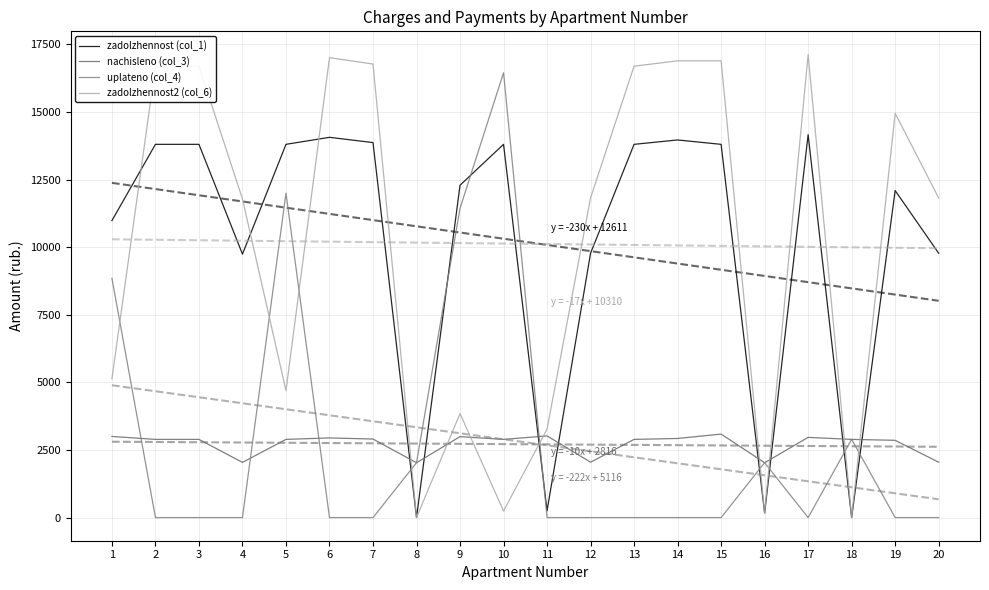

What is the value of the zadolzhennost2 (col_6) point at the 1st from the left?

5135.6